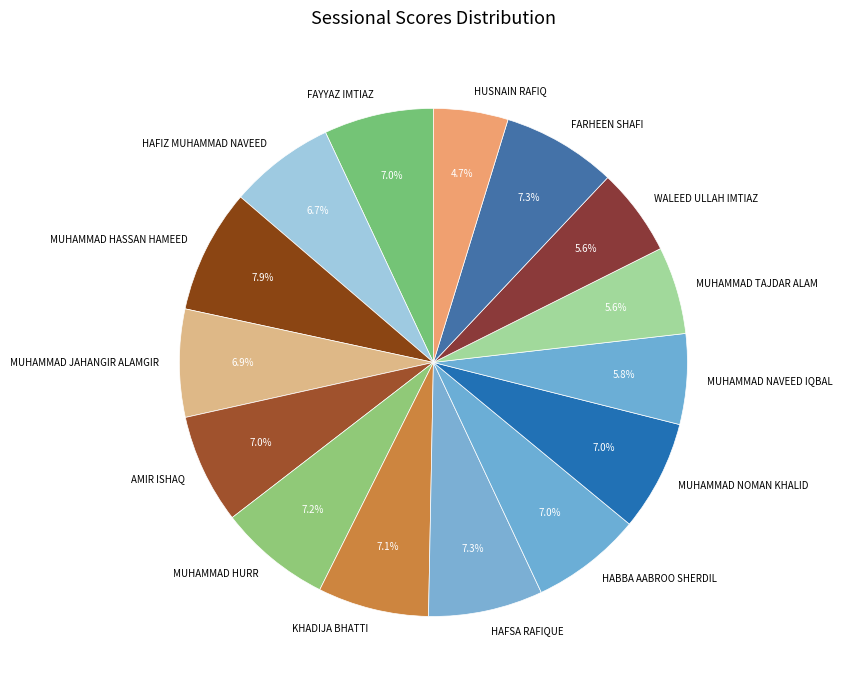

True or false: HAFIZ MUHAMMAD NAVEED accounts for 7% of the total.

True